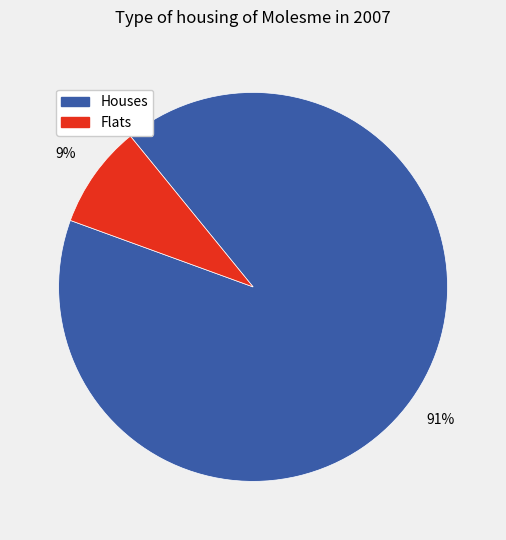

Does any single category account for the majority?

Yes